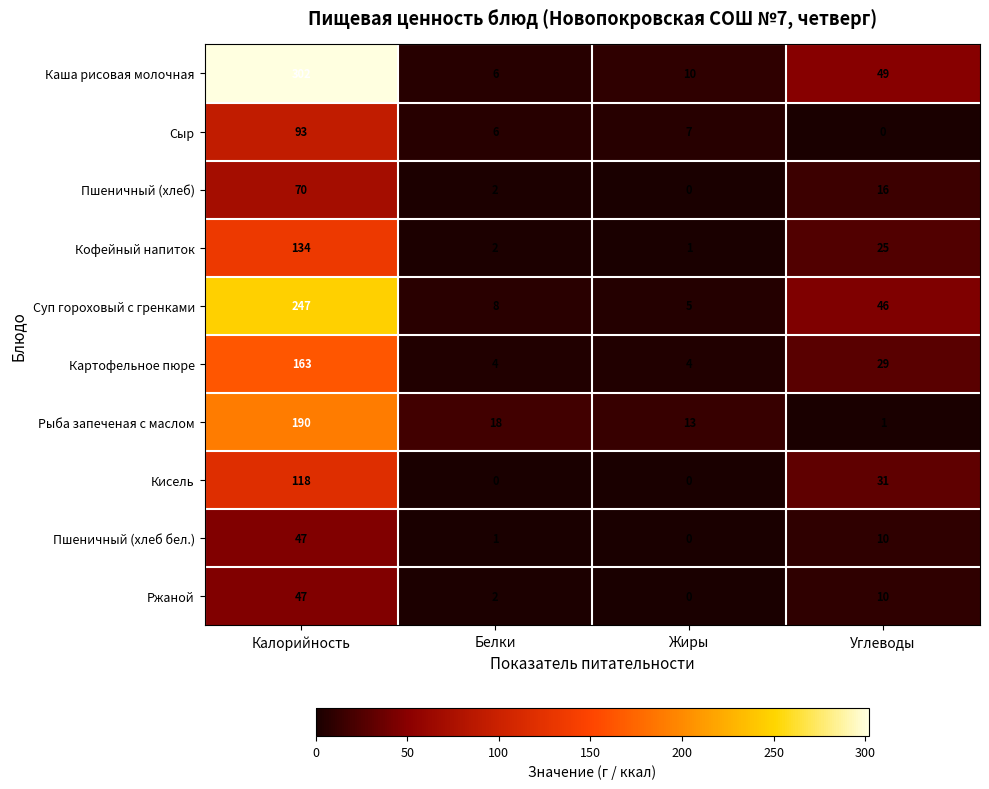

Count the number of data series in this chart.

10